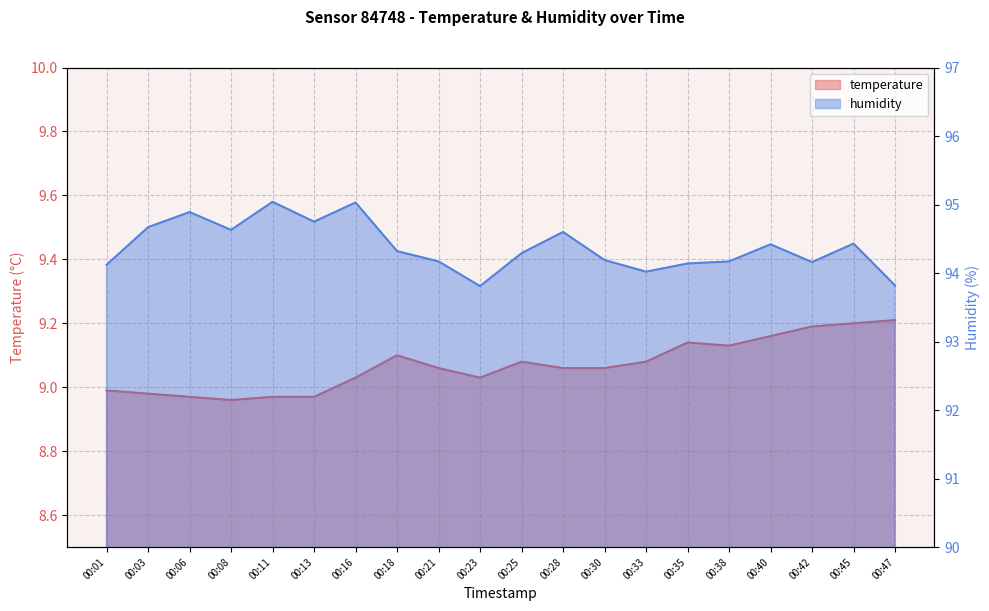

List the labels in order of humidity value, largest first.

00:11, 00:16, 00:06, 00:13, 00:03, 00:08, 00:28, 00:45, 00:40, 00:18, 00:25, 00:30, 00:21, 00:38, 00:42, 00:35, 00:01, 00:33, 00:47, 00:23